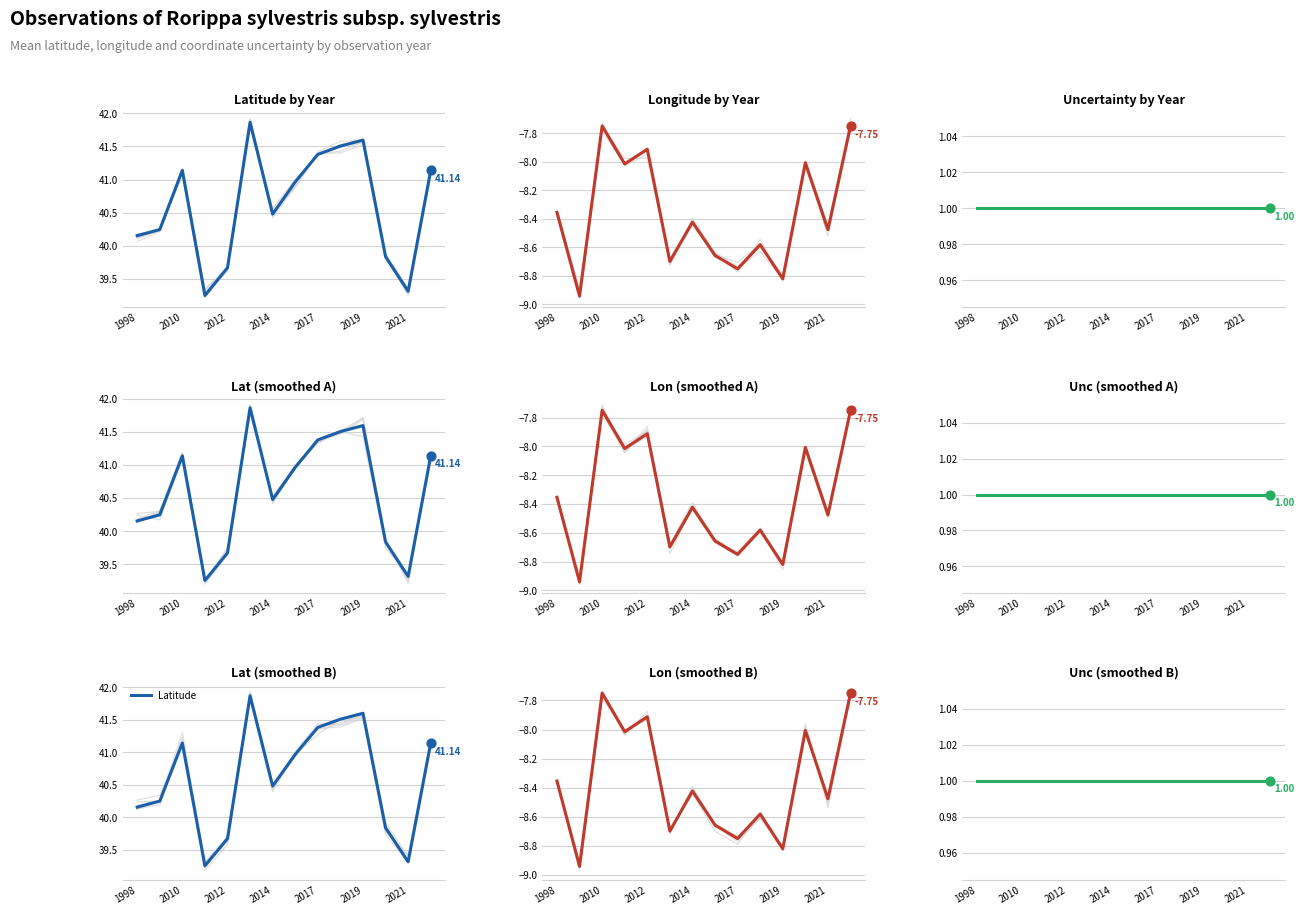

Is the value of Longitude at 12 greater than the value of Latitude at 13?

No